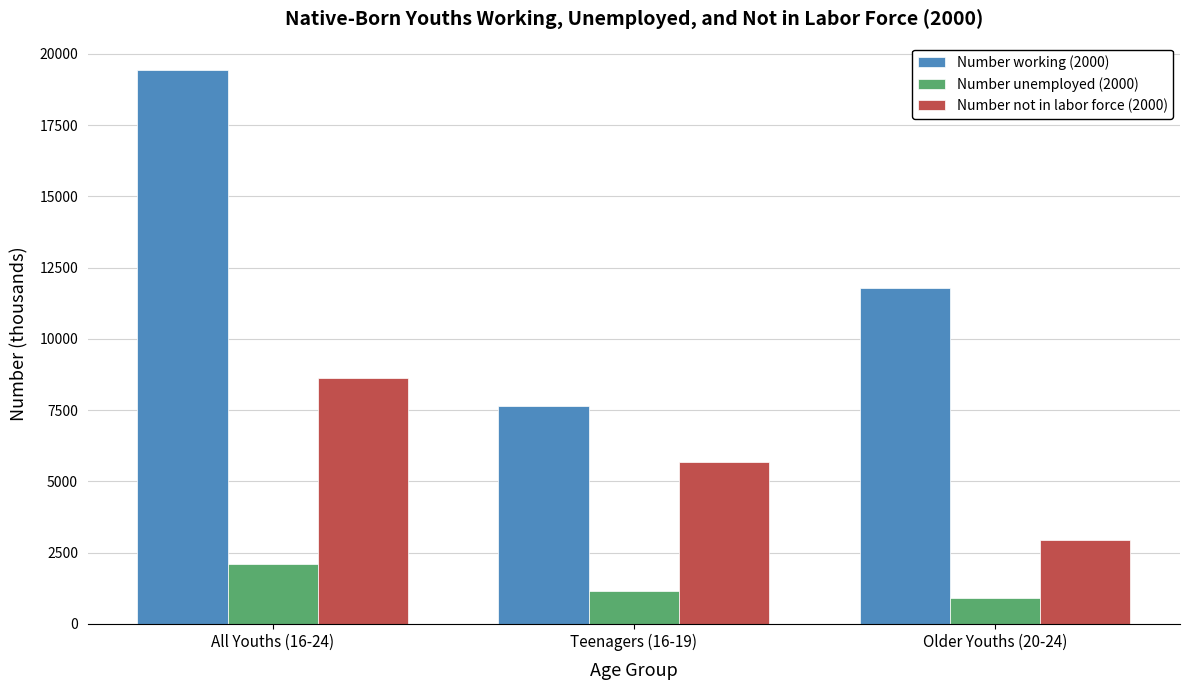

What is the average value of the Number unemployed (2000) series?

1395.3